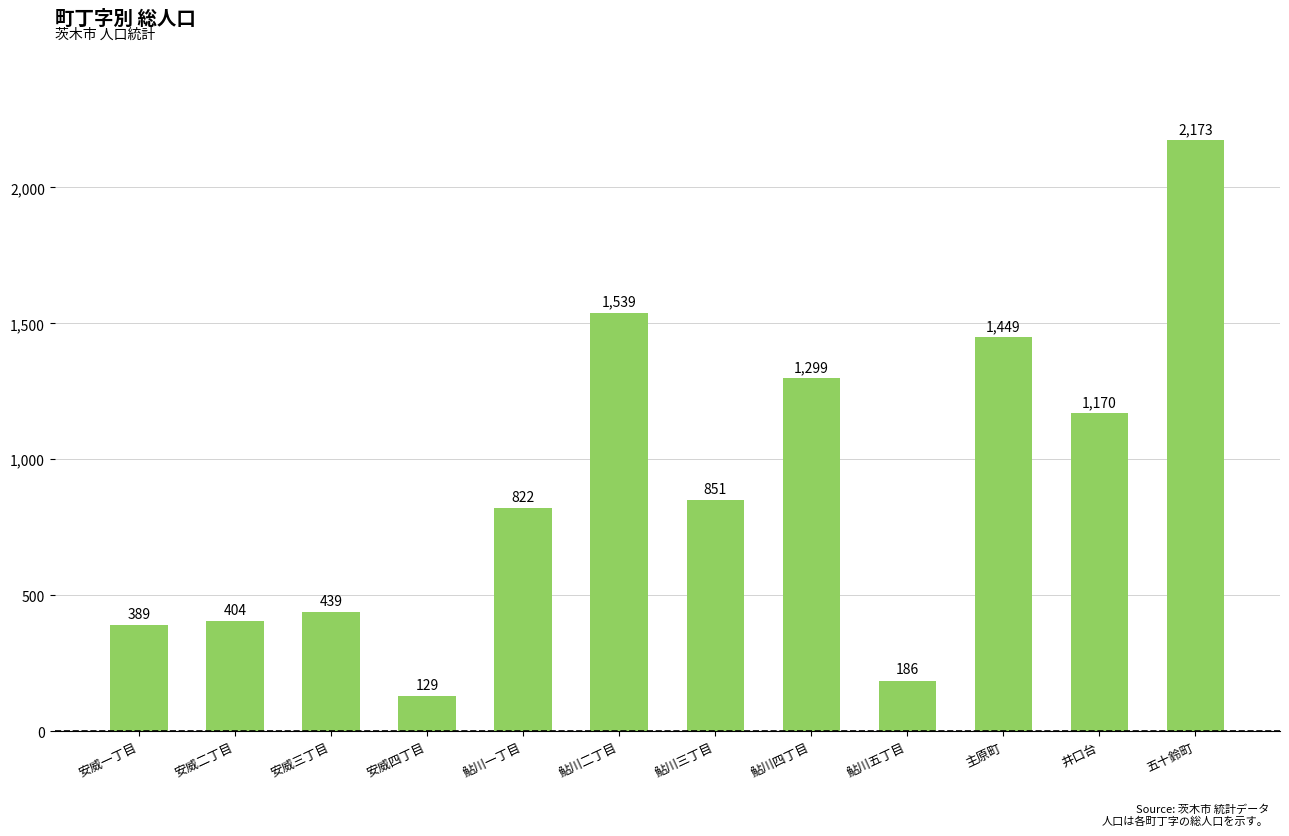

Rank the categories by value from lowest to highest.

安威四丁目, 鮎川五丁目, 安威一丁目, 安威二丁目, 安威三丁目, 鮎川一丁目, 鮎川三丁目, 井口台, 鮎川四丁目, 主原町, 鮎川二丁目, 五十鈴町